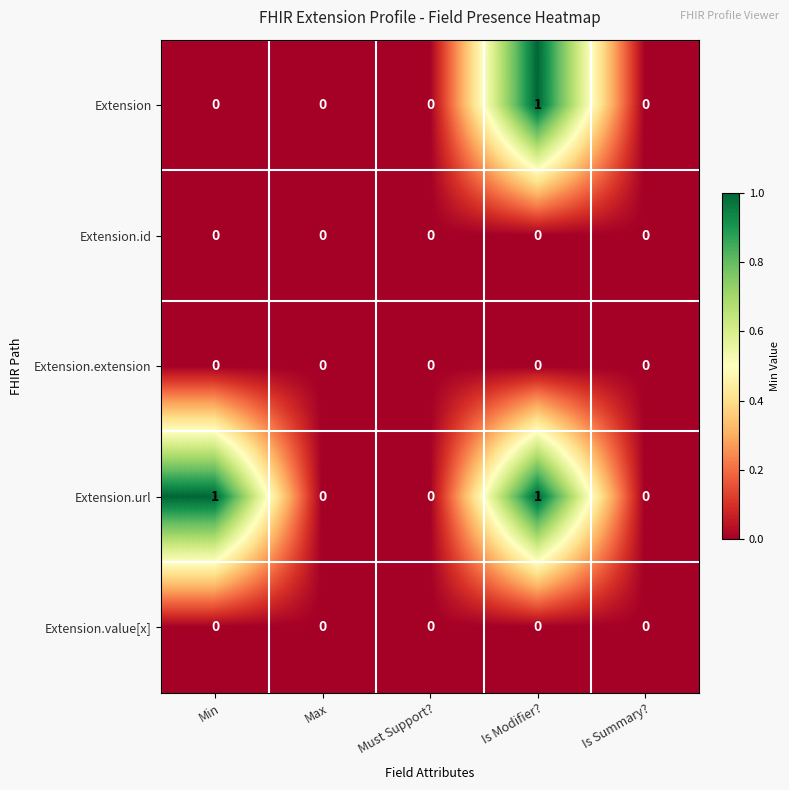

True or false: Extension.extension has a value of 0 at Min.

True